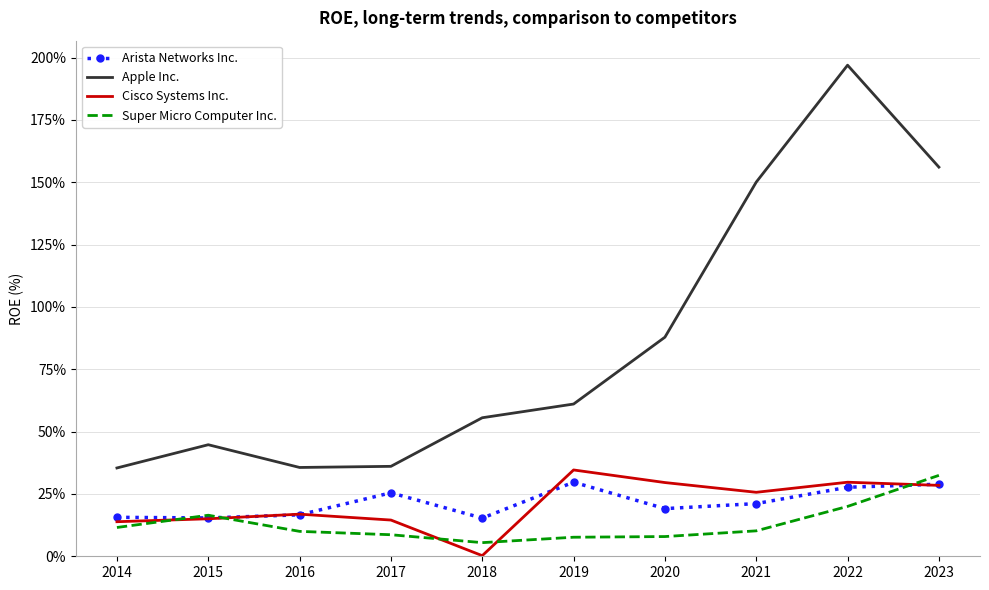

What is the difference between the Super Micro Computer Inc. values at 2014 and 2023?

20.9